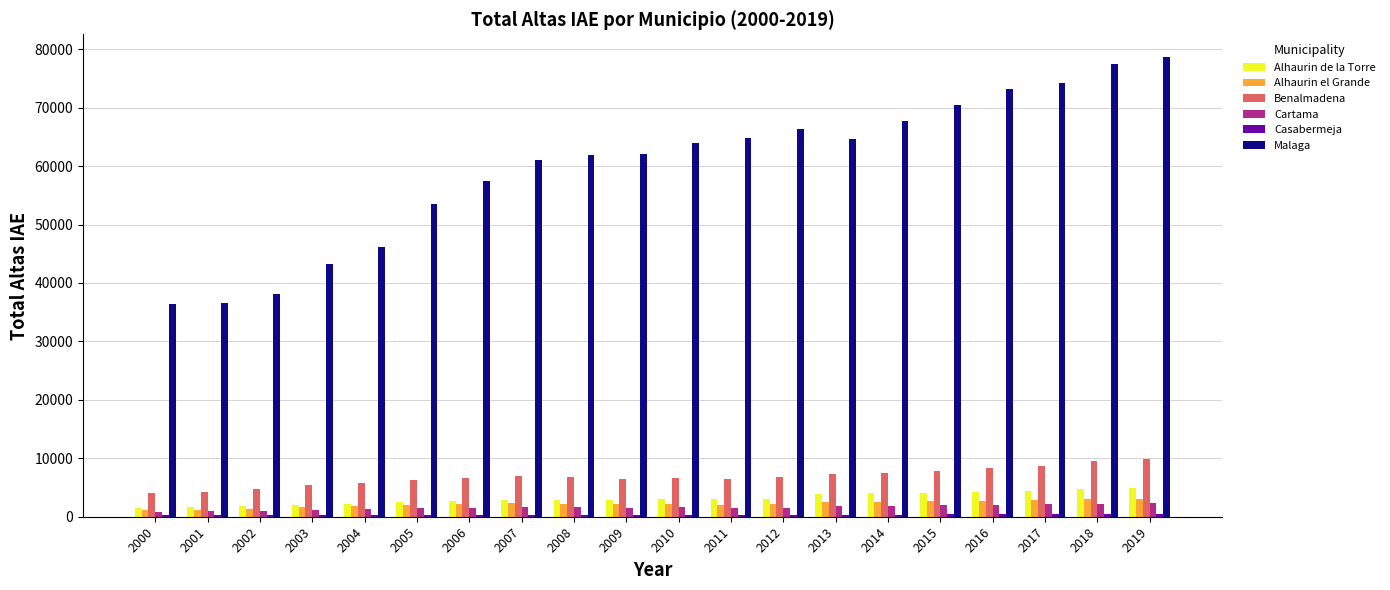

Between 2014 and 2018, which series saw the biggest shift?

Malaga